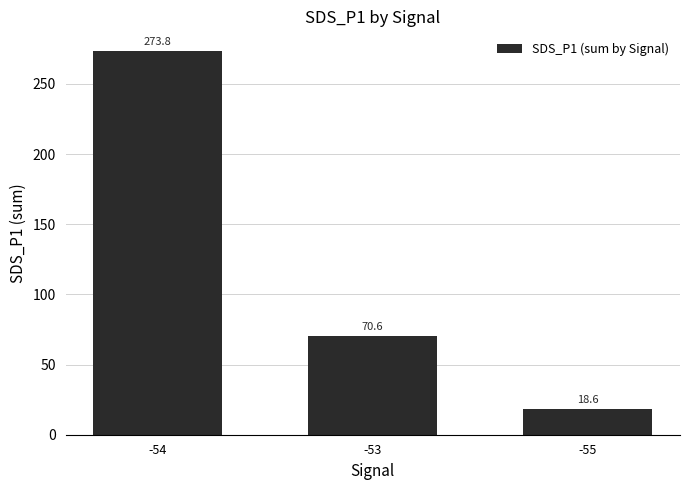

What position from the right is -53?

2